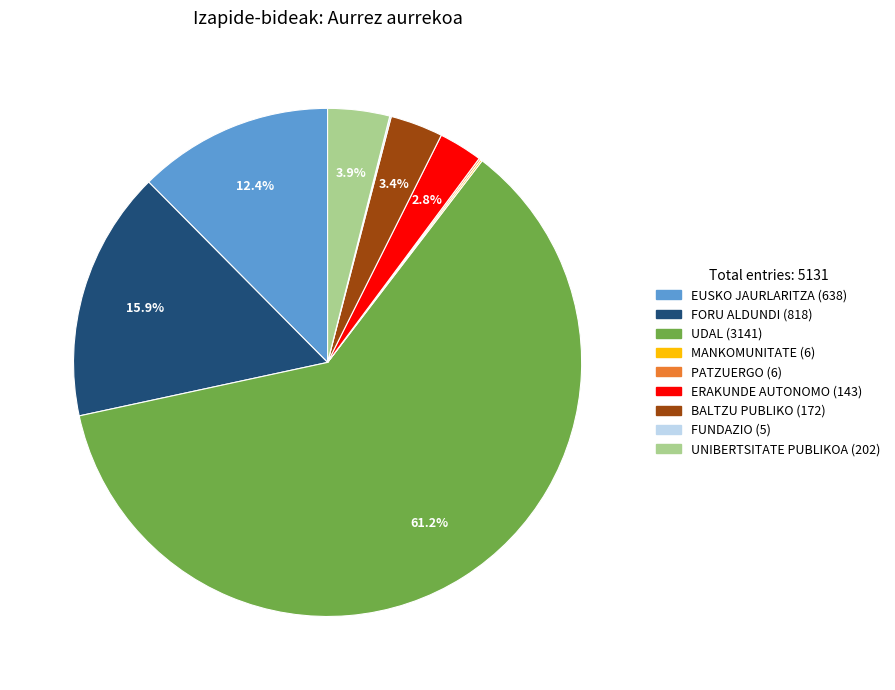

Which category has the biggest portion of the pie?

UDAL